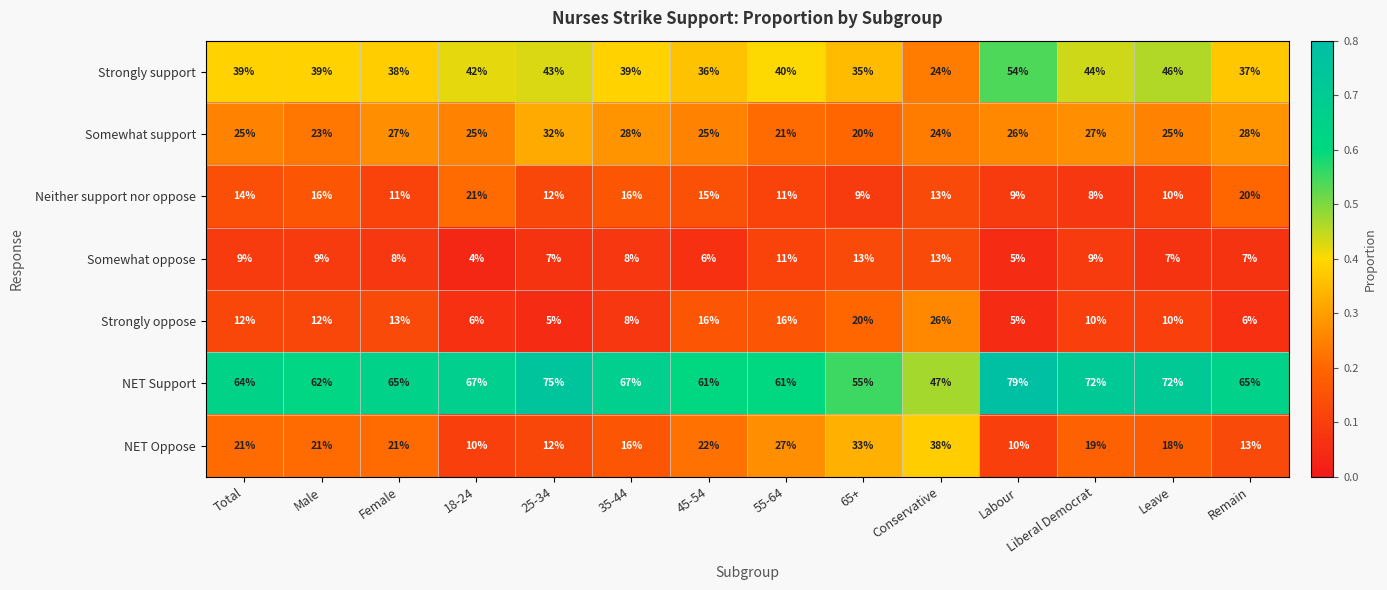

At how many categories does at least one series exceed 56?

12